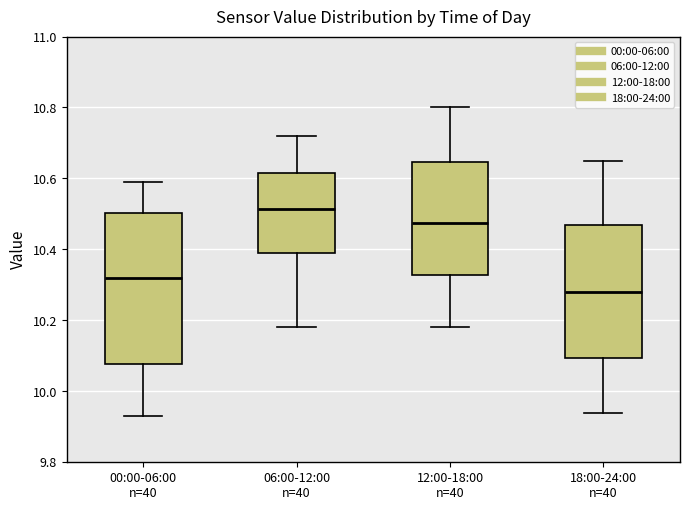

Reading left to right, transcribe this box plot: for each box, give where its median line is, the range the box spans, and where its two whiskers end, as read against the y-axis. The values are not printed on the chart, so give them approximately, as read against the axis.

00:00-06:00: median 10.32, box 10.08 to 10.50, whiskers 9.94 to 10.60
06:00-12:00: median 10.52, box 10.40 to 10.62, whiskers 10.18 to 10.72
12:00-18:00: median 10.48, box 10.32 to 10.64, whiskers 10.18 to 10.80
18:00-24:00: median 10.28, box 10.10 to 10.48, whiskers 9.94 to 10.66